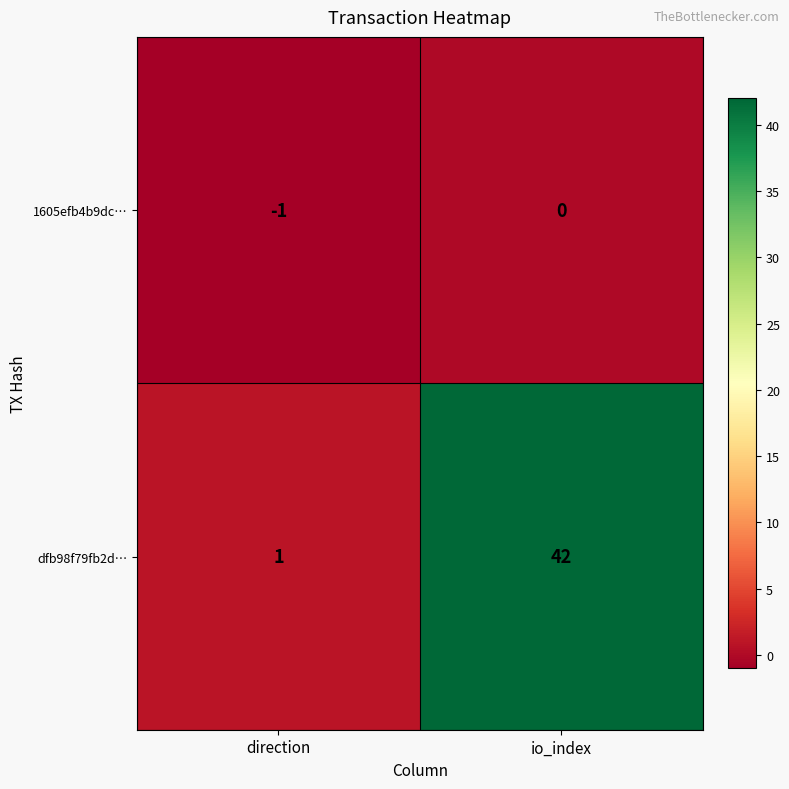

Where is 1605efb4b9dc… nearest to the value 0?

io_index